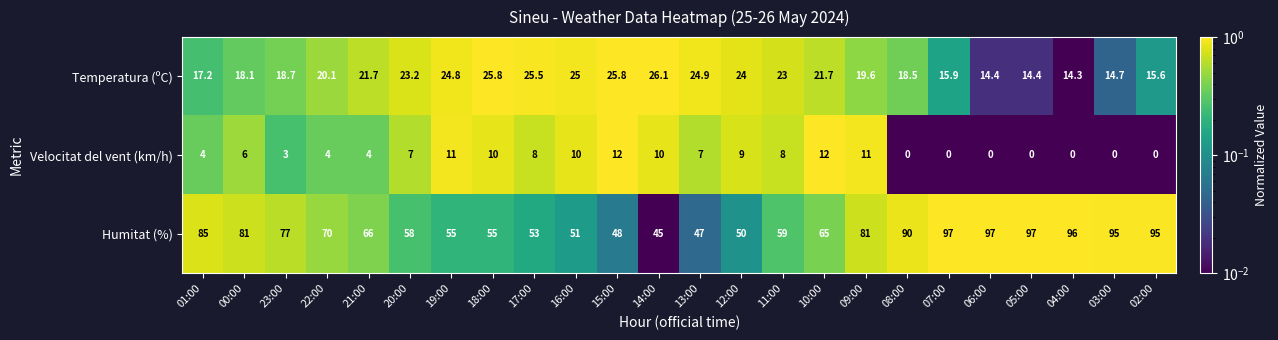

What is the sum of all Temperatura (ºC) values?

493.0